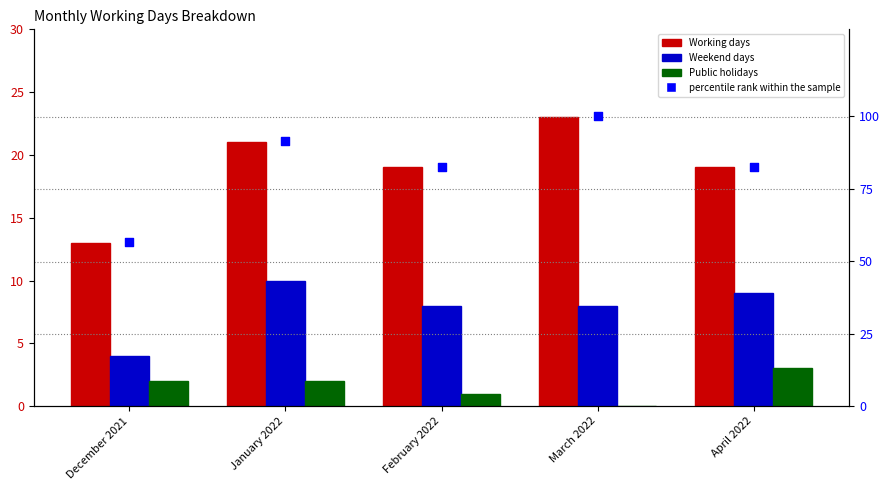

What is the total value across all series at January 2022?

124.3